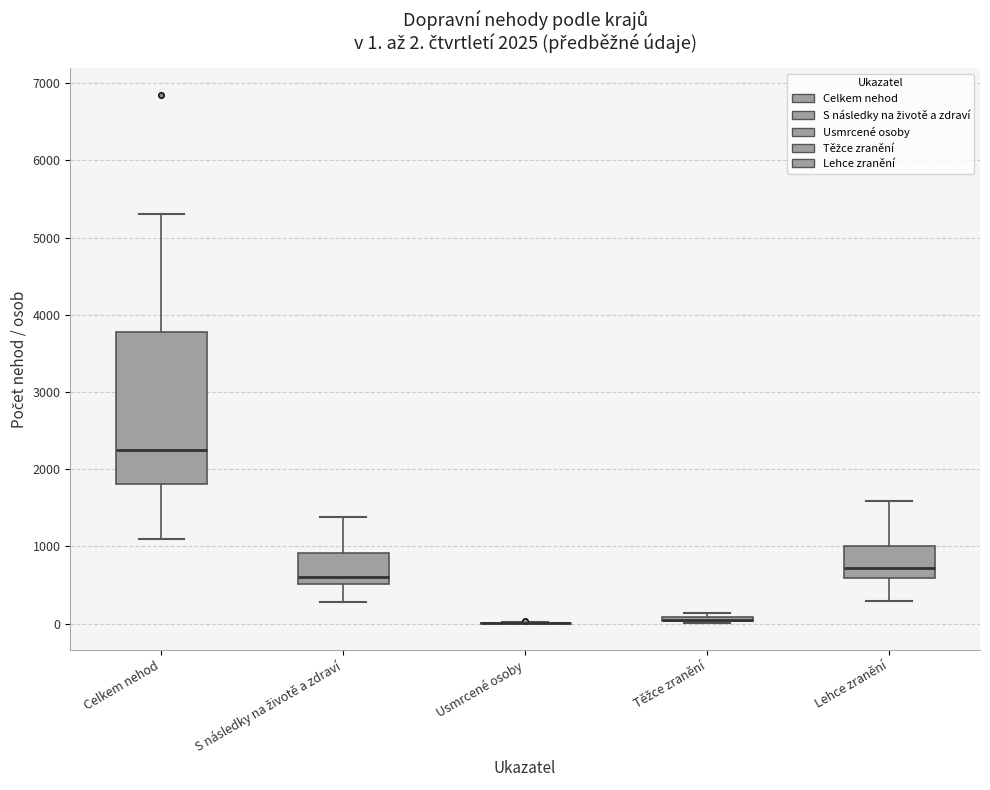

Which box is the tallest, from its lower edge to its upper edge?

Celkem nehod